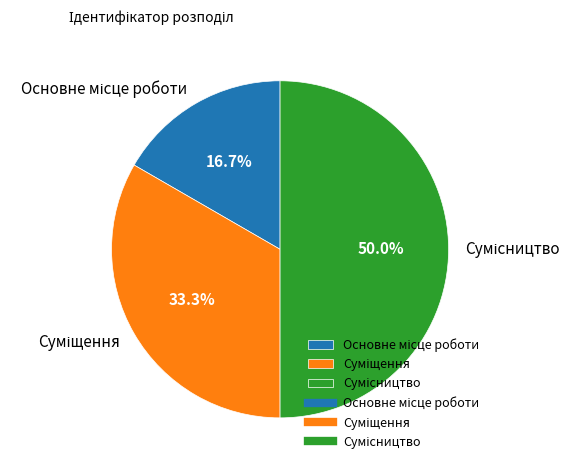

How many segments does this pie chart have?

3